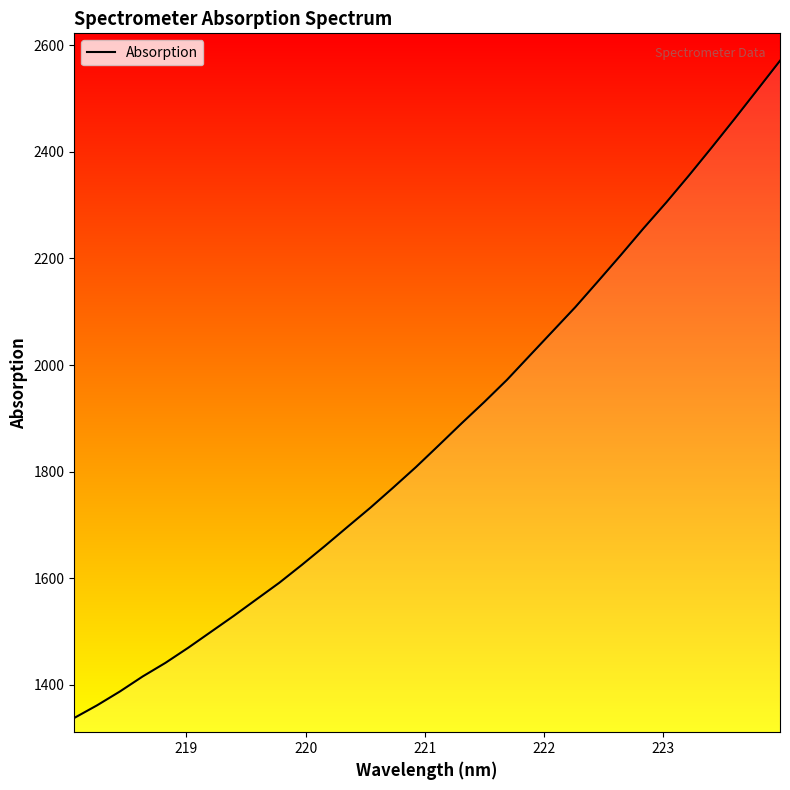

What is the difference between the maximum and minimum values?

1232.7